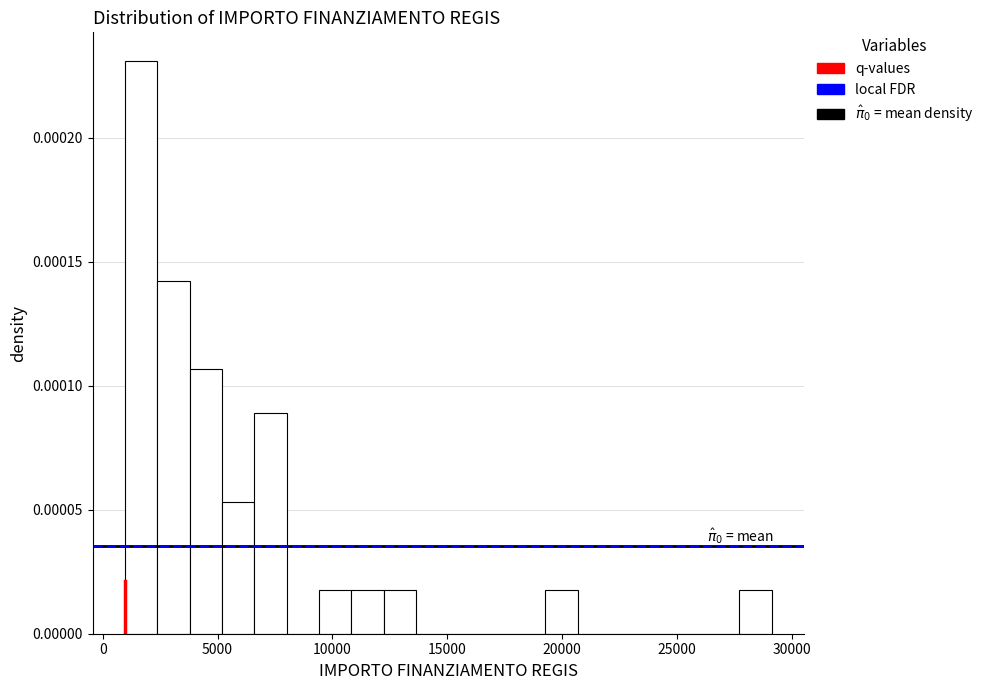

Around what value on the x-axis is the tallest bar? Give the approximate position of its centre, as read against the axis.

1500